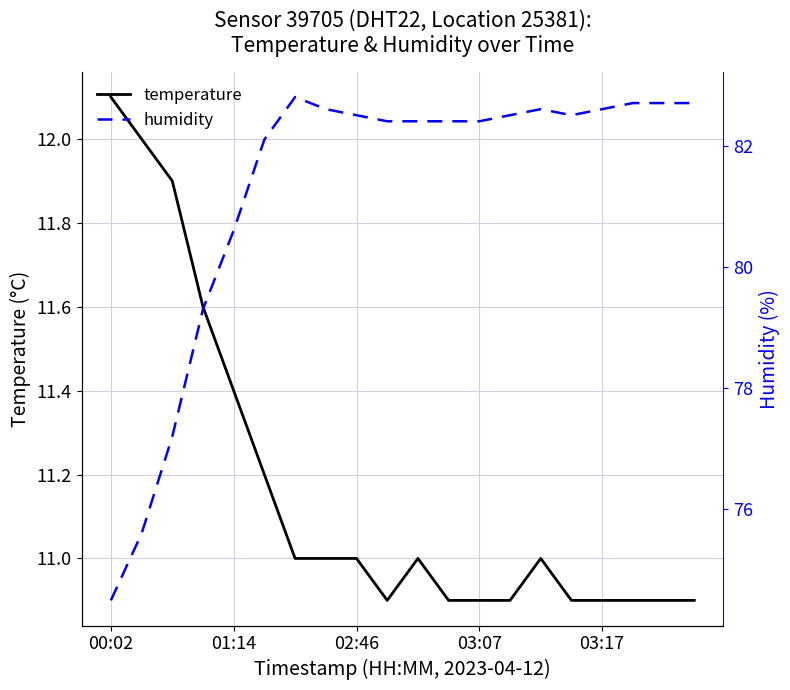

How many lines are shown in the chart?

2